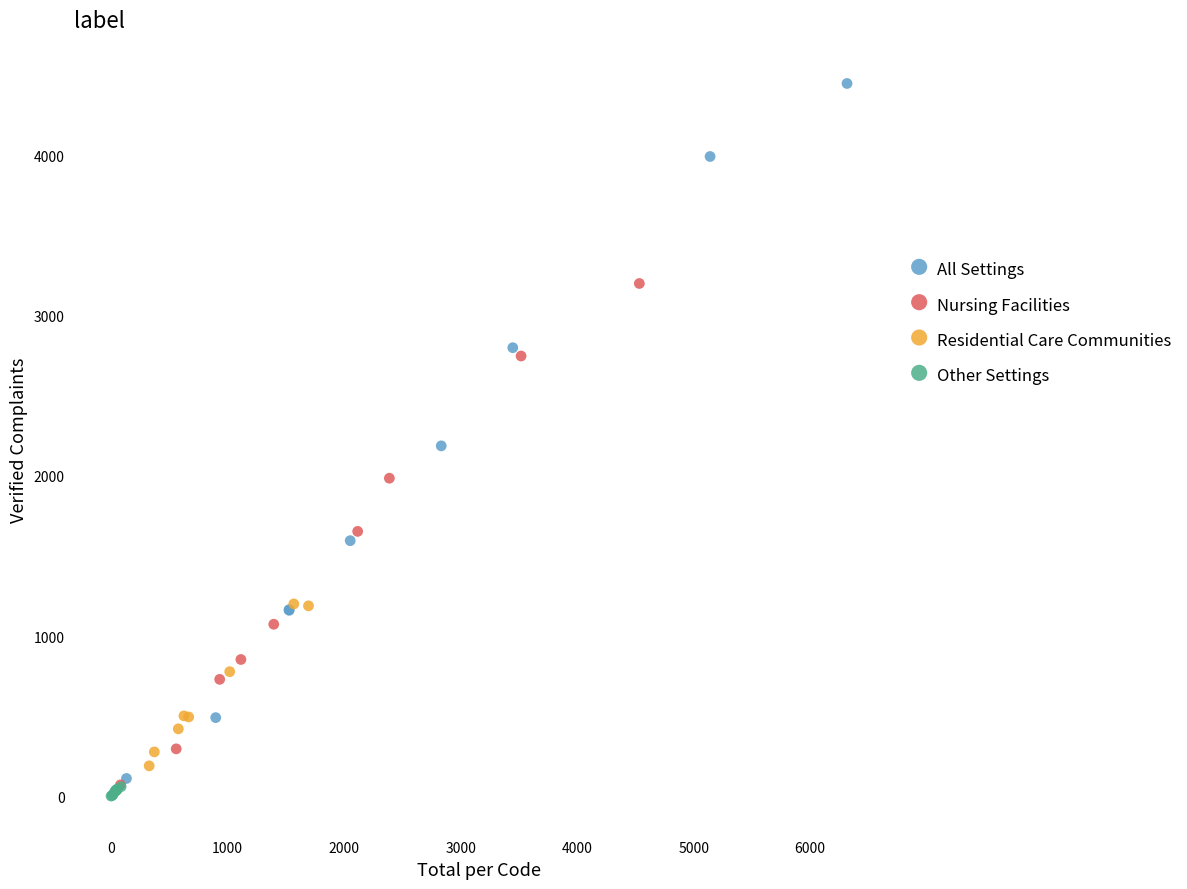

Which series has the widest spread of Y values?

All Settings